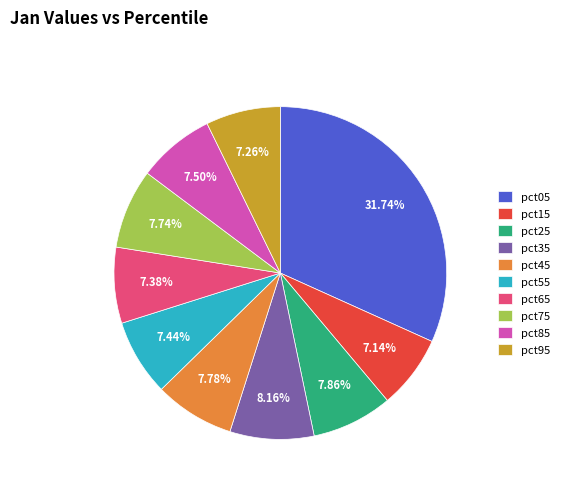

How many segments does this pie chart have?

10